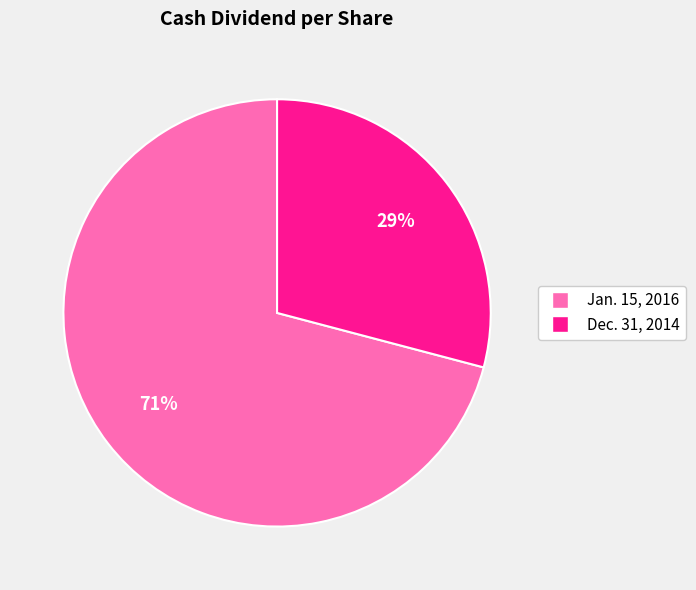

To the nearest percent, what is the average slice percentage?

50%